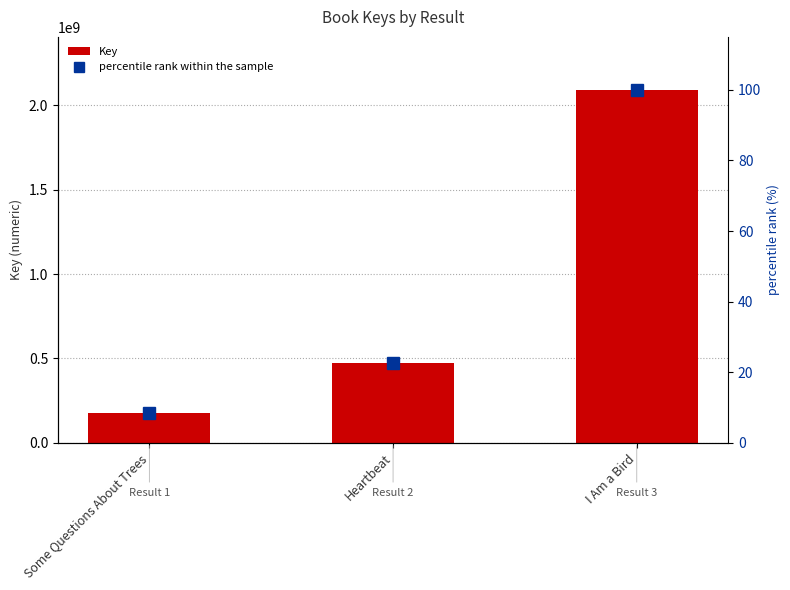

Reading right to left, transcribe all the data shown in this chart.

Key: 2092074665.0	476028017.0	177254942.0
percentile rank within the sample: 100.0	22.8	8.5